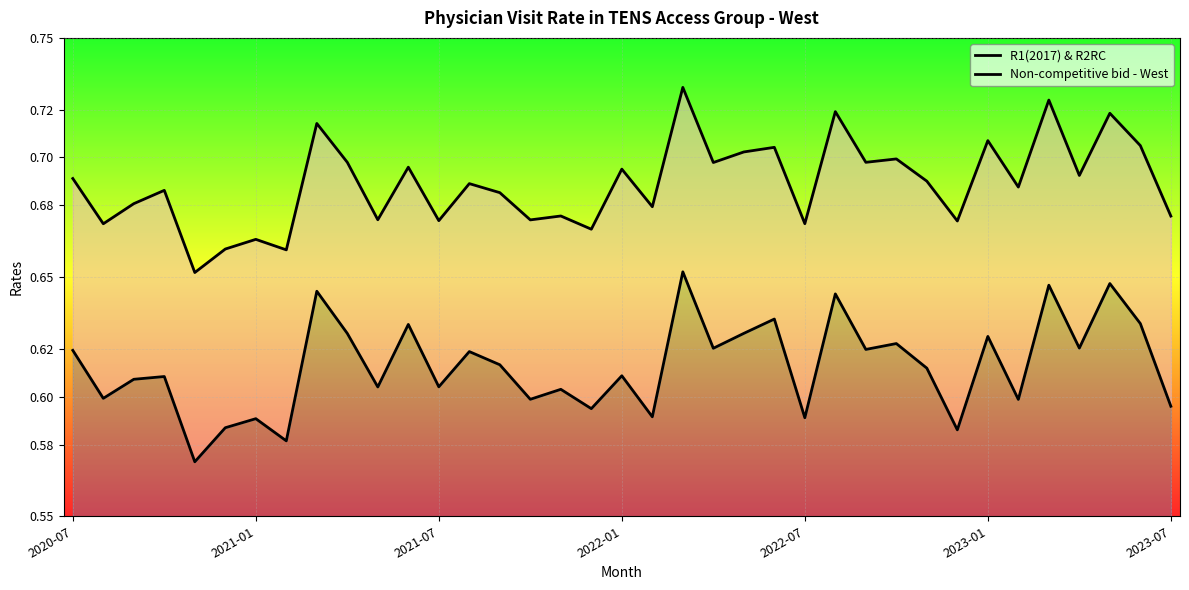

What is the difference between the maximum and minimum values in the Non-competitive bid - West series?

0.1